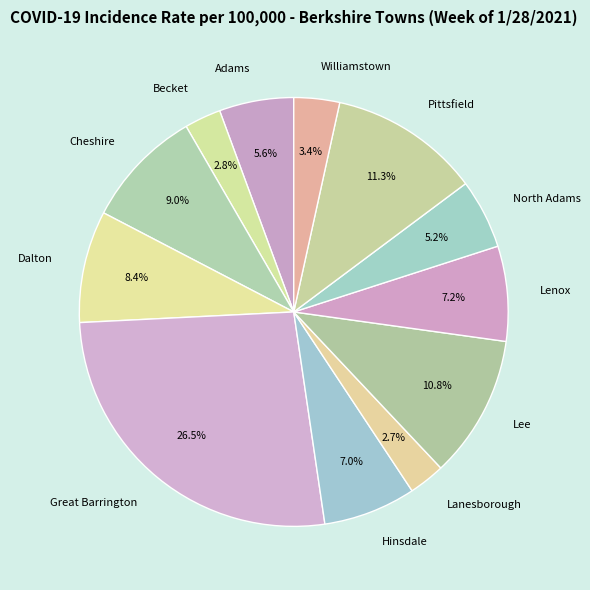

To the nearest percent, what percentage of the pie is Williamstown?

3%